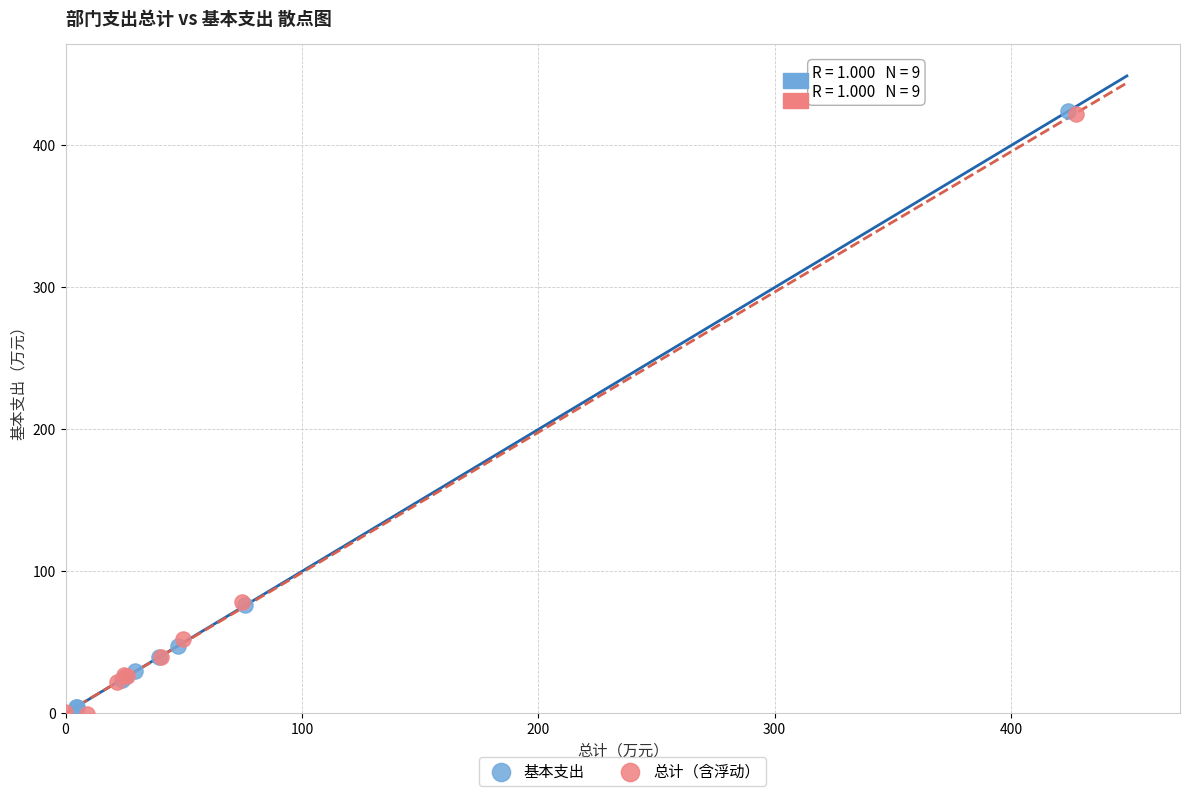

What are all the series names shown in the legend?

基本支出, 总计（含浮动）